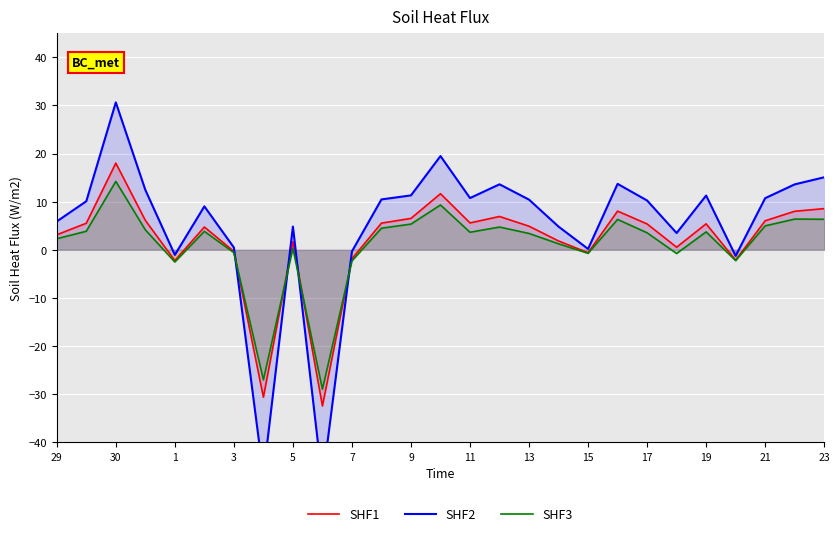

What is the minimum value shown in the chart?

-48.2